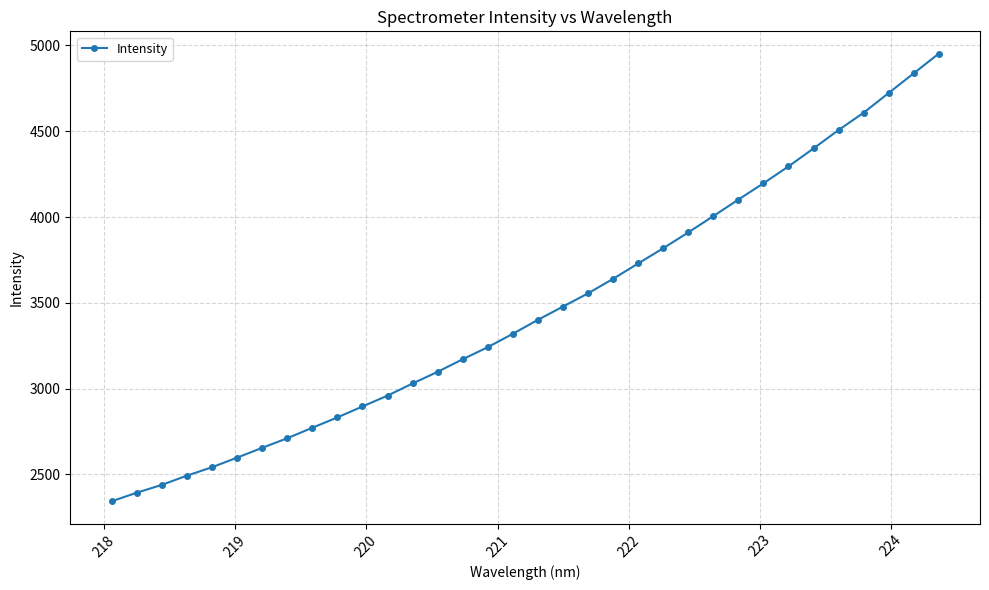

What is the minimum value shown in the chart?

2343.4